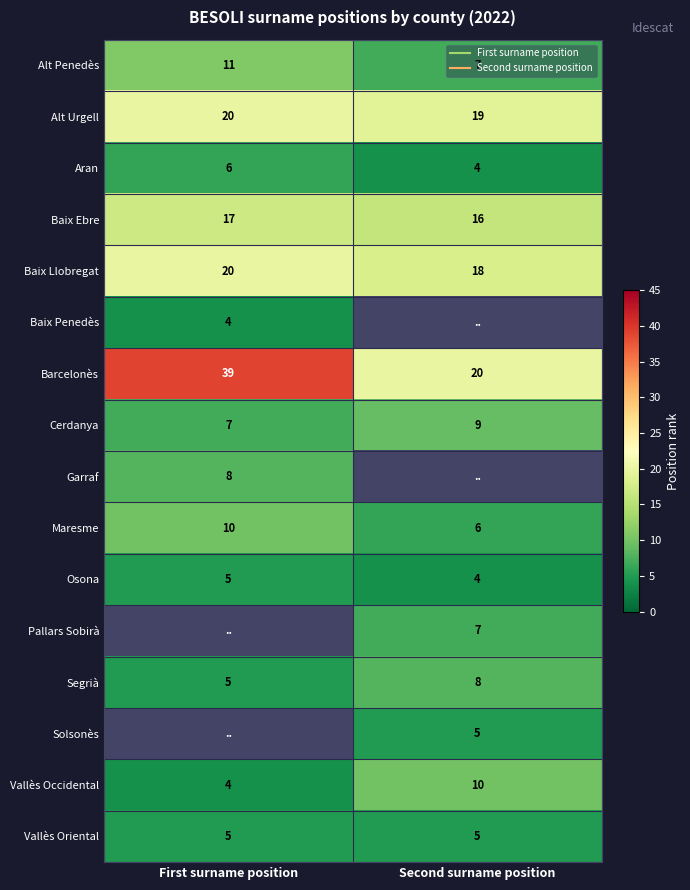

List the series in order of their peak value, highest first.

Barcelonès, Alt Urgell, Baix Llobregat, Baix Ebre, Alt Penedès, Maresme, Cerdanya, Garraf, Aran, Osona, Baix Penedès, Pallars Sobirà, Segrià, Solsonès, Vallès Occidental, Vallès Oriental